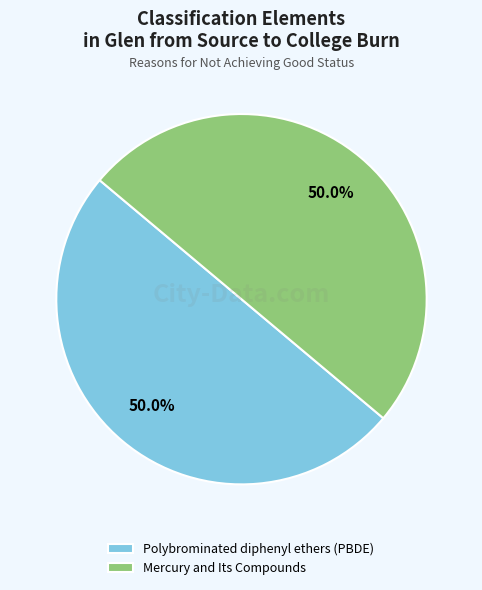

The Polybrominated diphenyl ethers (PBDE) slice represents 40% of the pie. True or false?

False